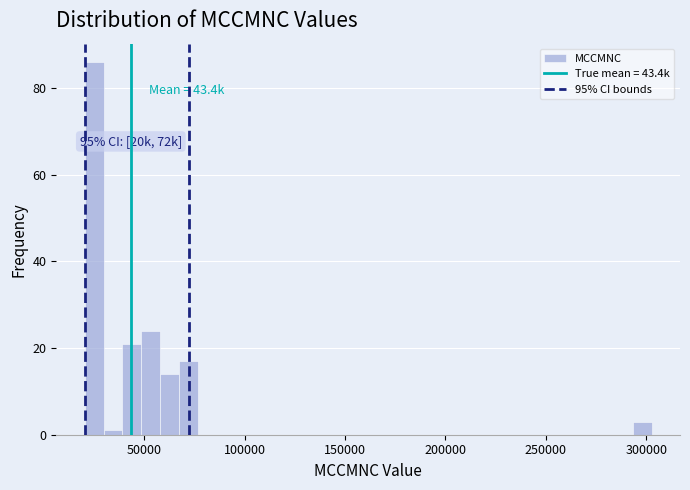

Around what value on the x-axis is the tallest bar? Give the approximate position of its centre, as read against the axis.

25000